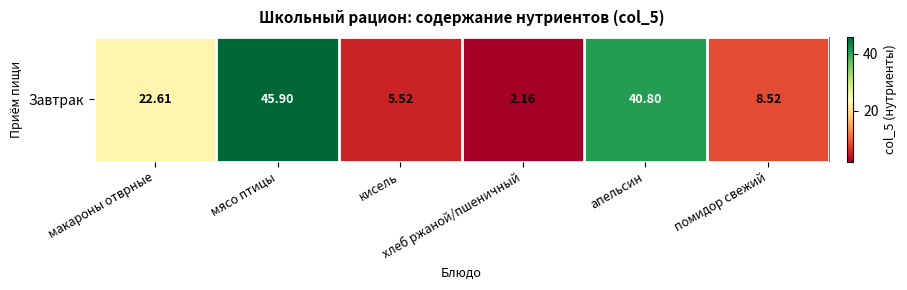

Reading left to right, extract all data points from this chart.

макароны отврные=22.6	мясо птицы=45.9	кисель=5.5	хлеб ржаной/пшеничный=2.2	апельсин=40.8	помидор свежий=8.5